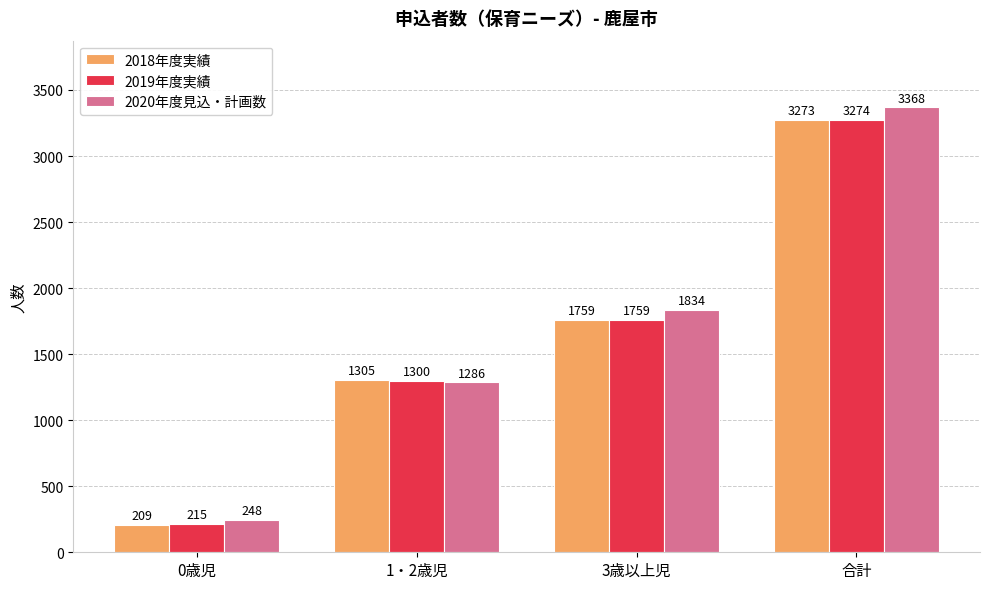

How many 2020年度見込・計画数 values are between 1286 and 3368?

3